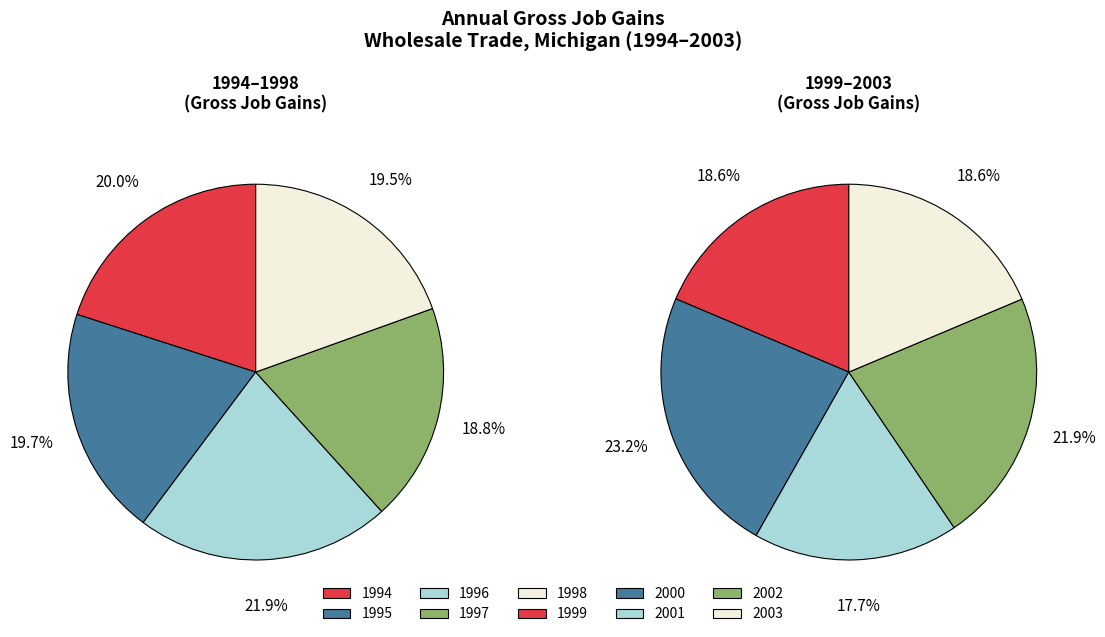

Combined, do 1994 and 2003 account for over 50%?

No